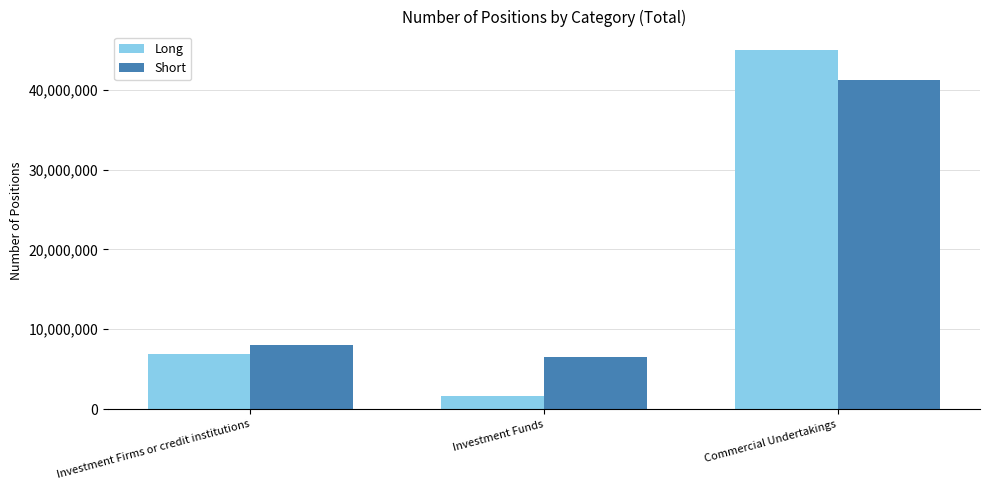

Rank the series at Commercial Undertakings from highest to lowest value.

Long, Short